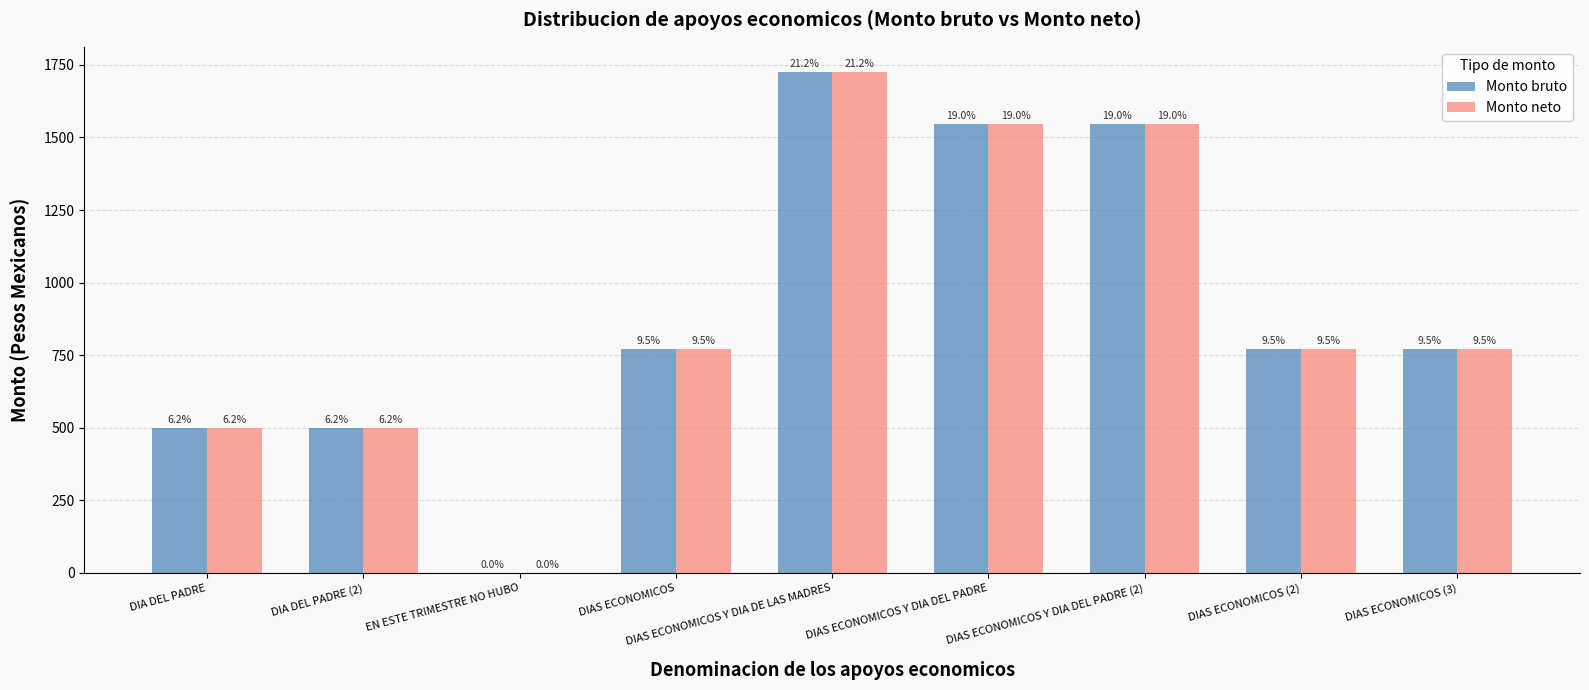

What is the sum of all Monto bruto values?

8129.1